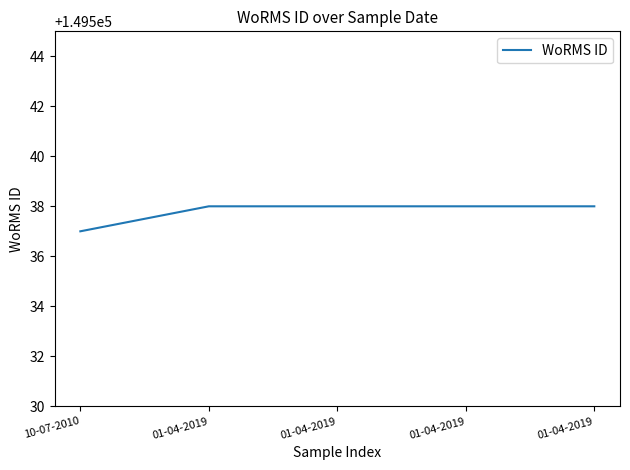

What is the sum of all values?

747689